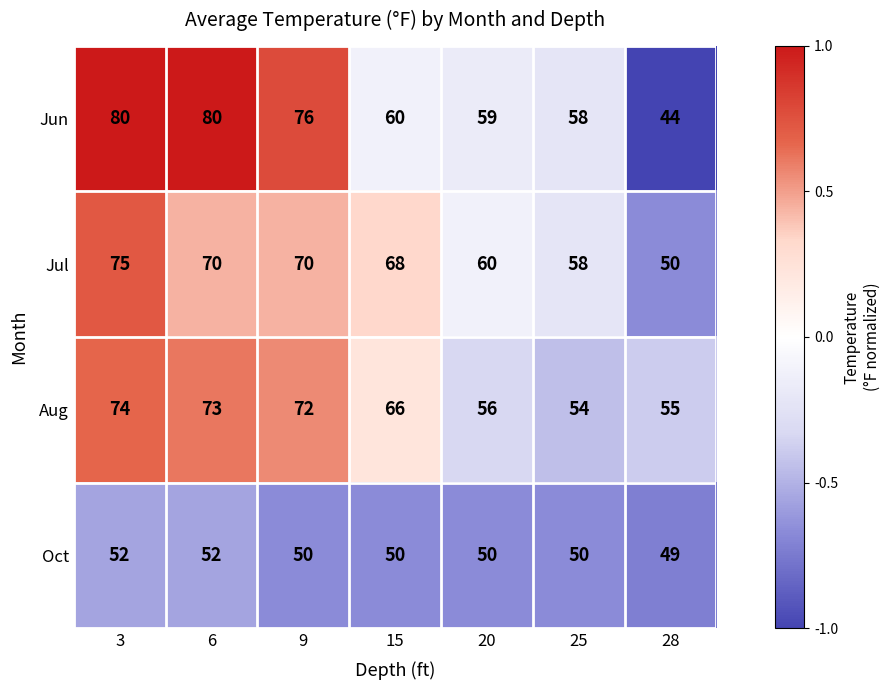

Count the number of categories in the chart.

7